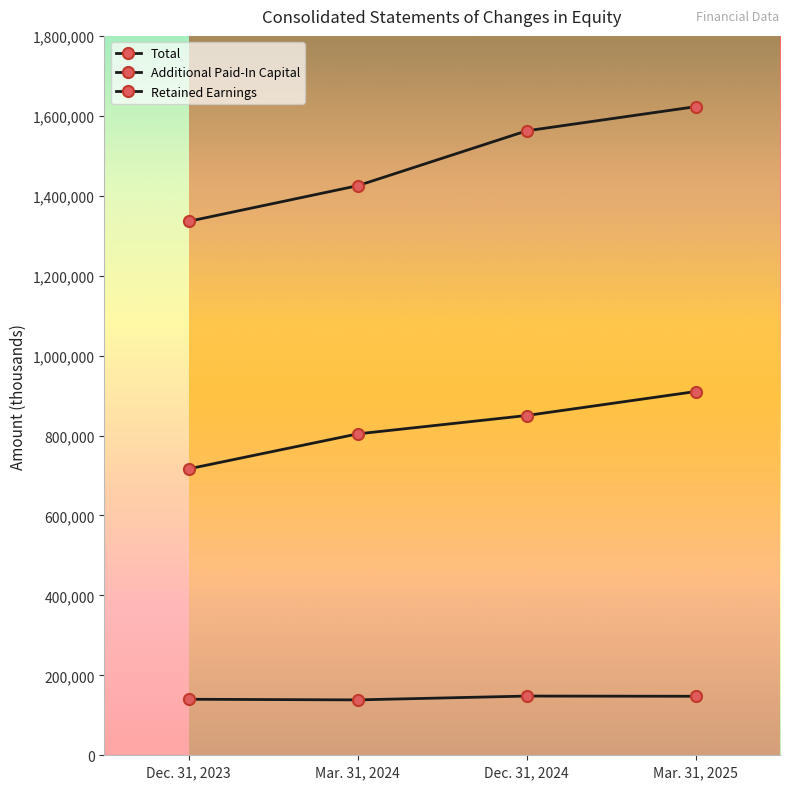

List the series in order of their overall mean, highest first.

Retained Earnings, Total, Additional Paid-In Capital